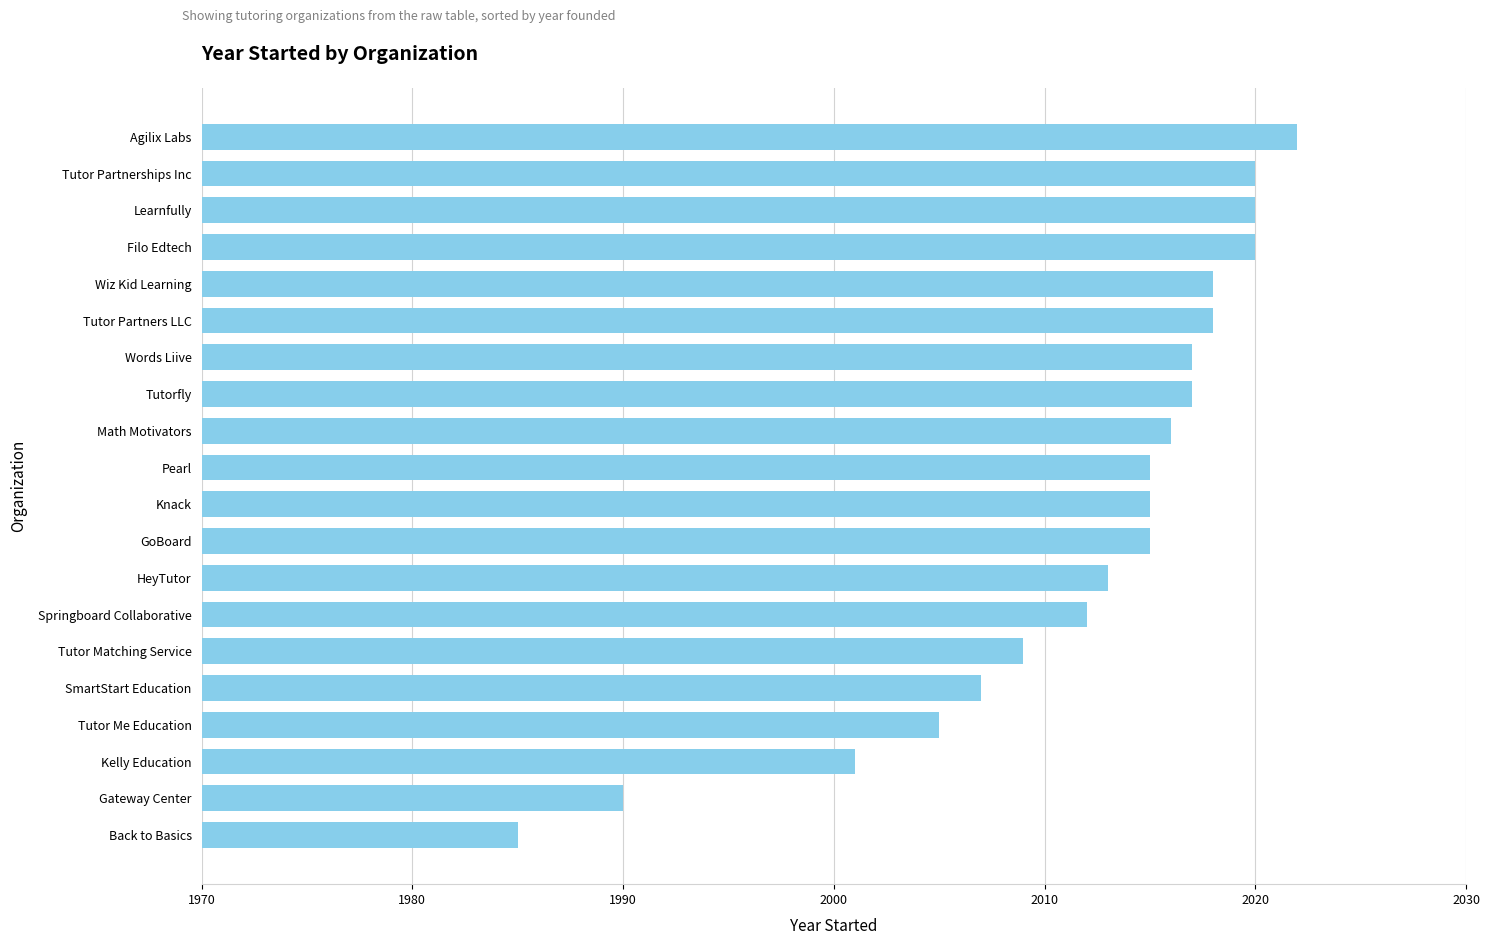

The value at Kelly Education is 2001. True or false?

True